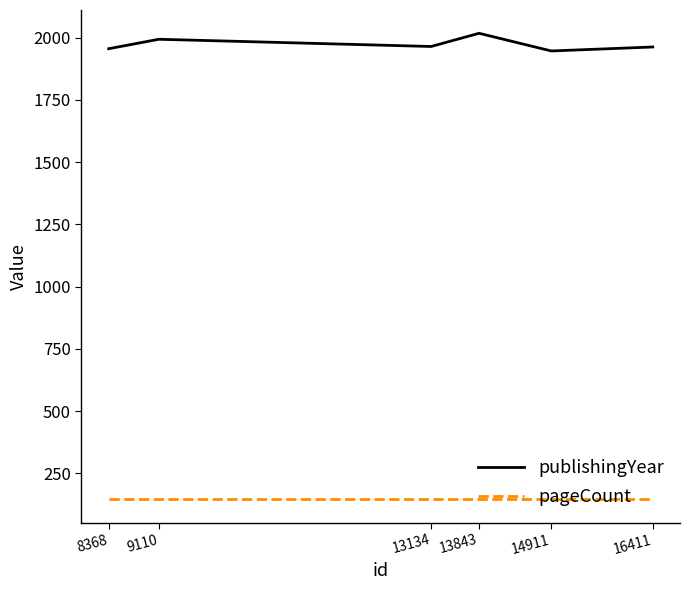

What is the maximum value shown in the chart?

2018